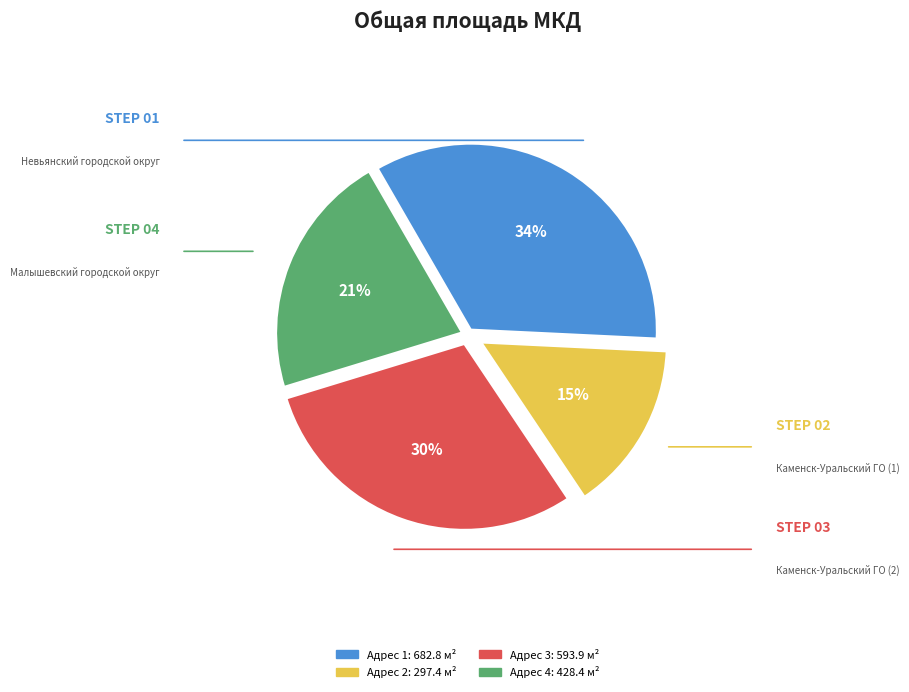

How many slices are in this pie chart?

4